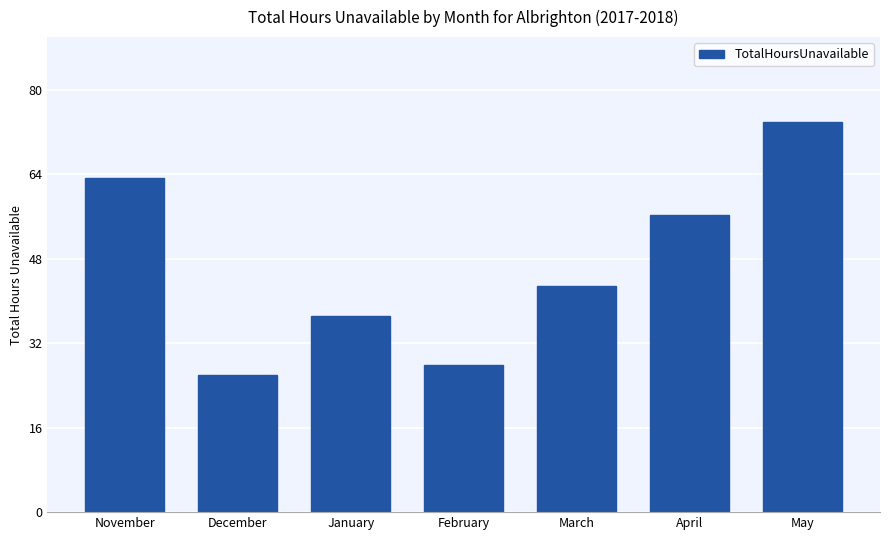

Reading left to right, transcribe all the data shown in this chart.

63.3	25.9	37.2	27.8	42.8	56.3	74.0